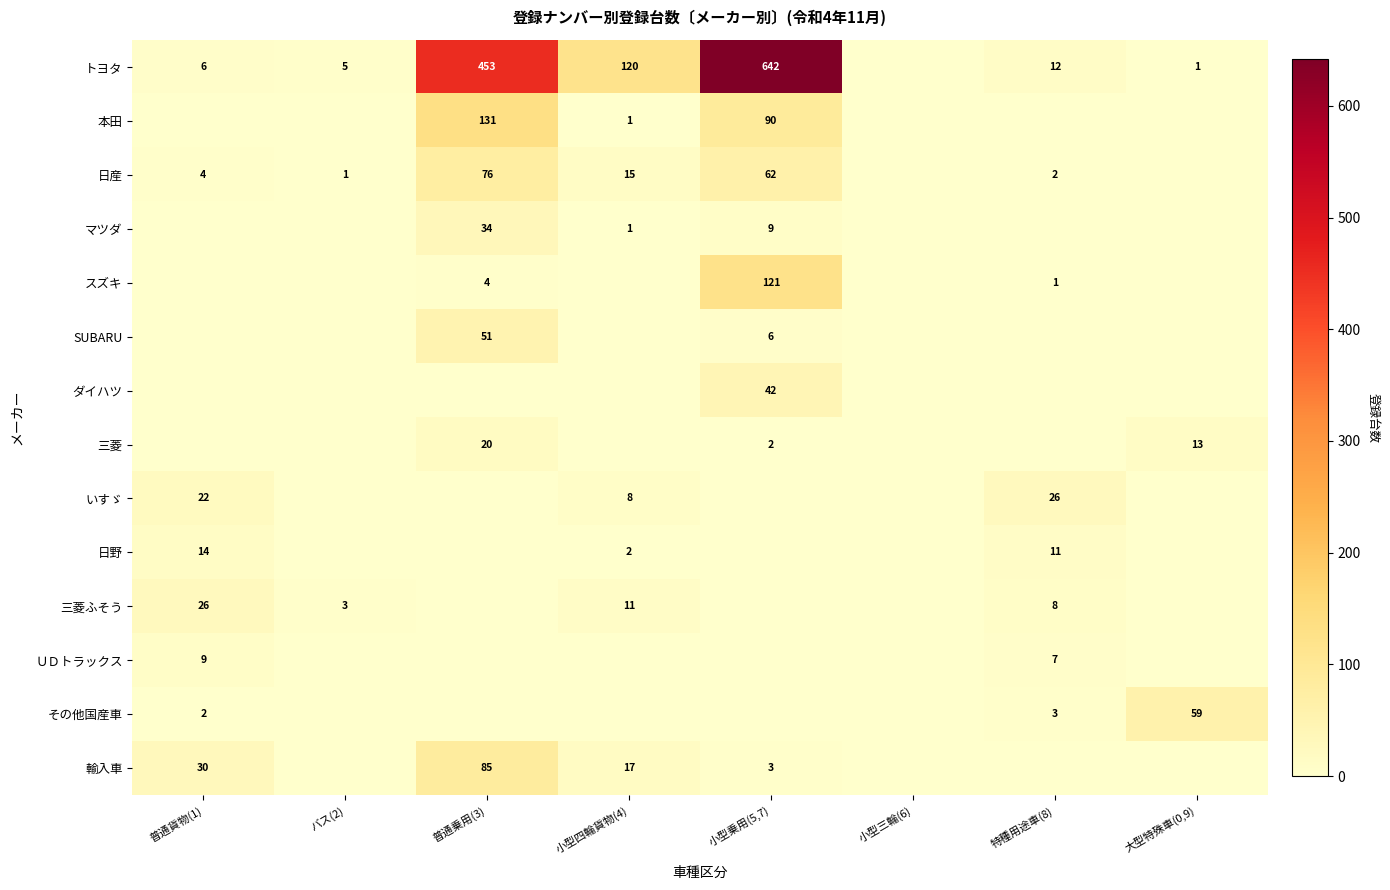

What is the difference between the highest and lowest values at 普通貨物(1)?

30